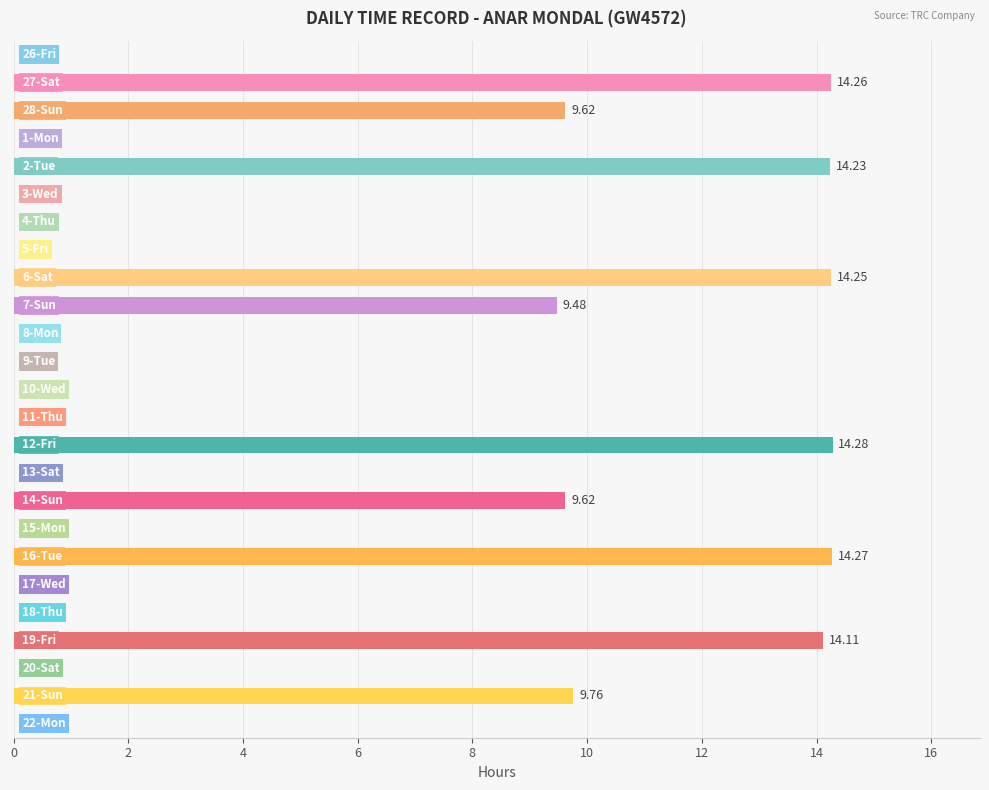

What is the sum of all values?

123.9